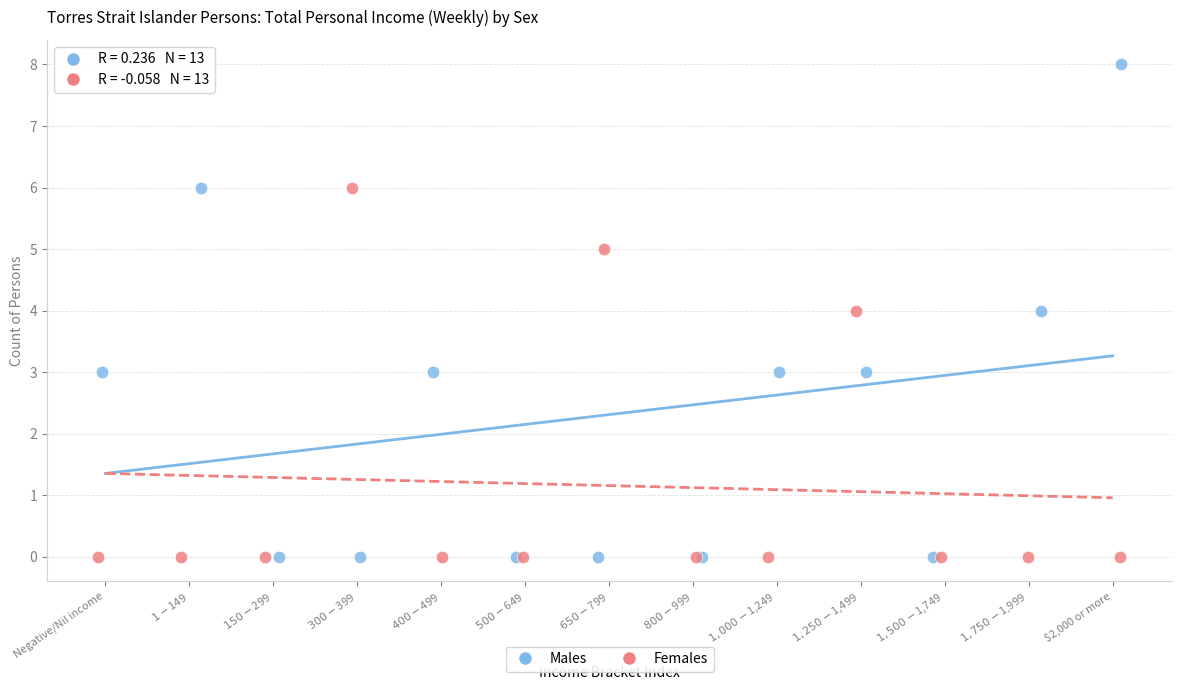

Which series contains the highest Y value?

Males